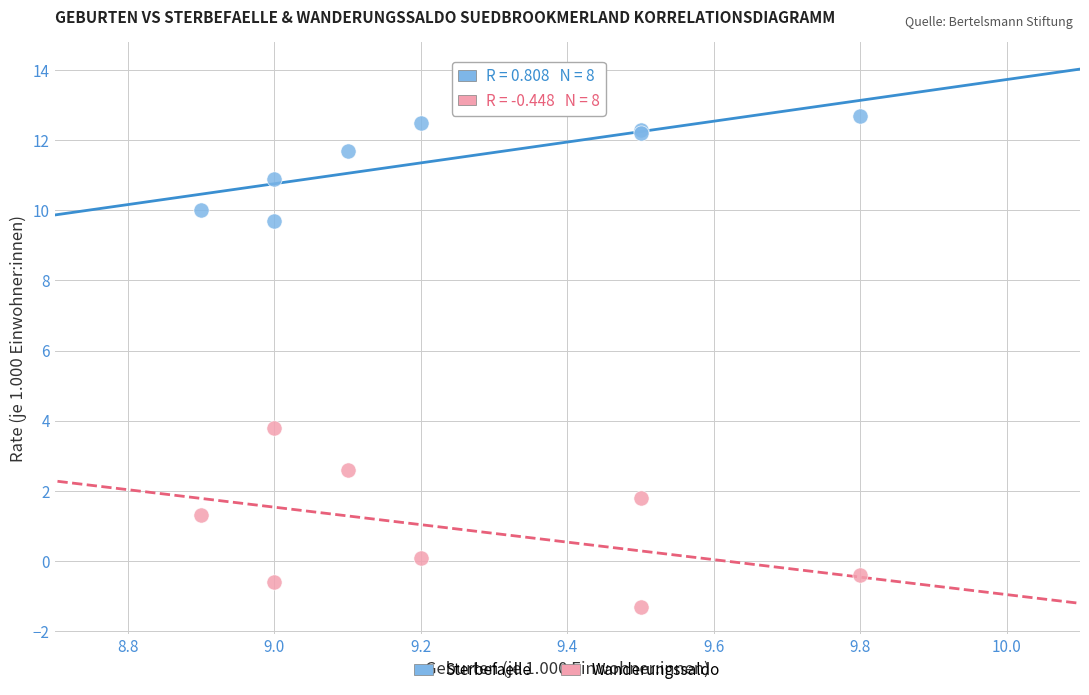

Which series reaches the minimum Y coordinate?

Wanderungssaldo